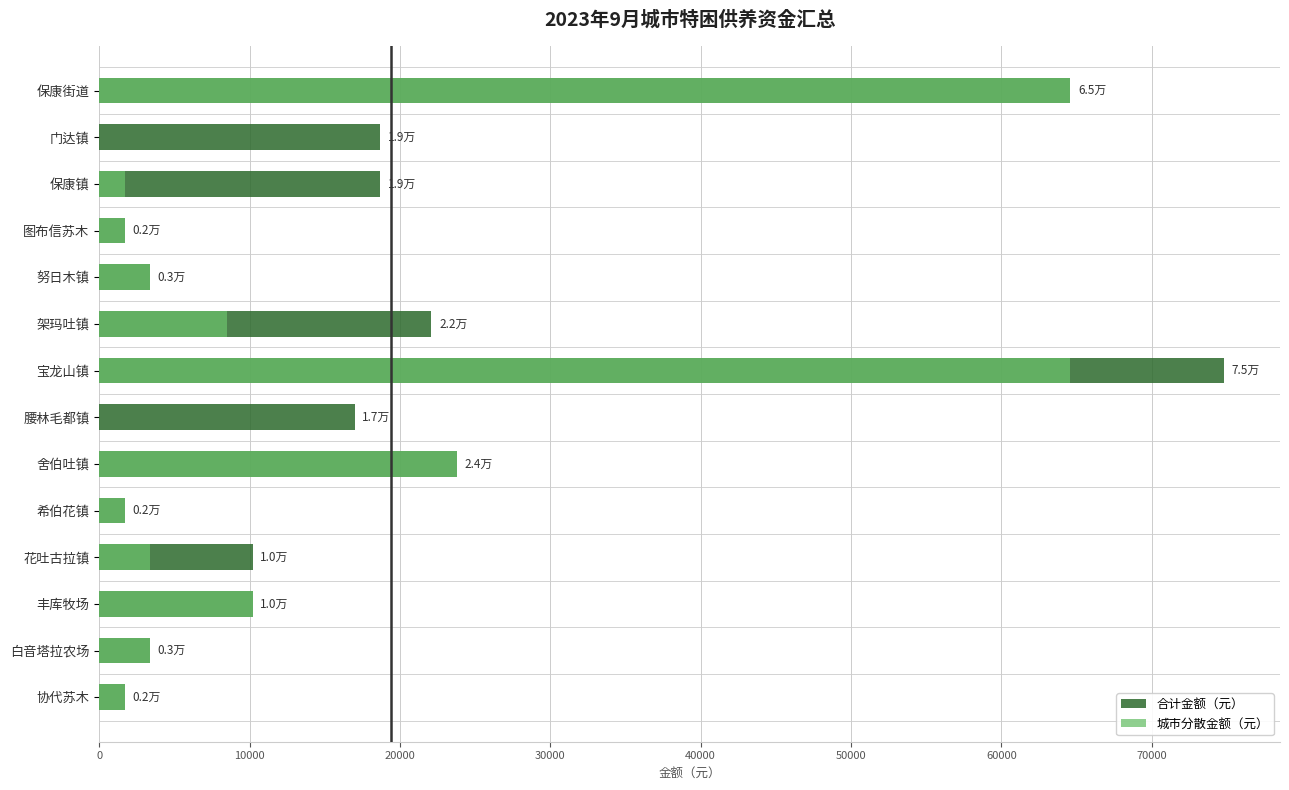

What is the difference between the highest and lowest values at 架玛吐镇?

13600